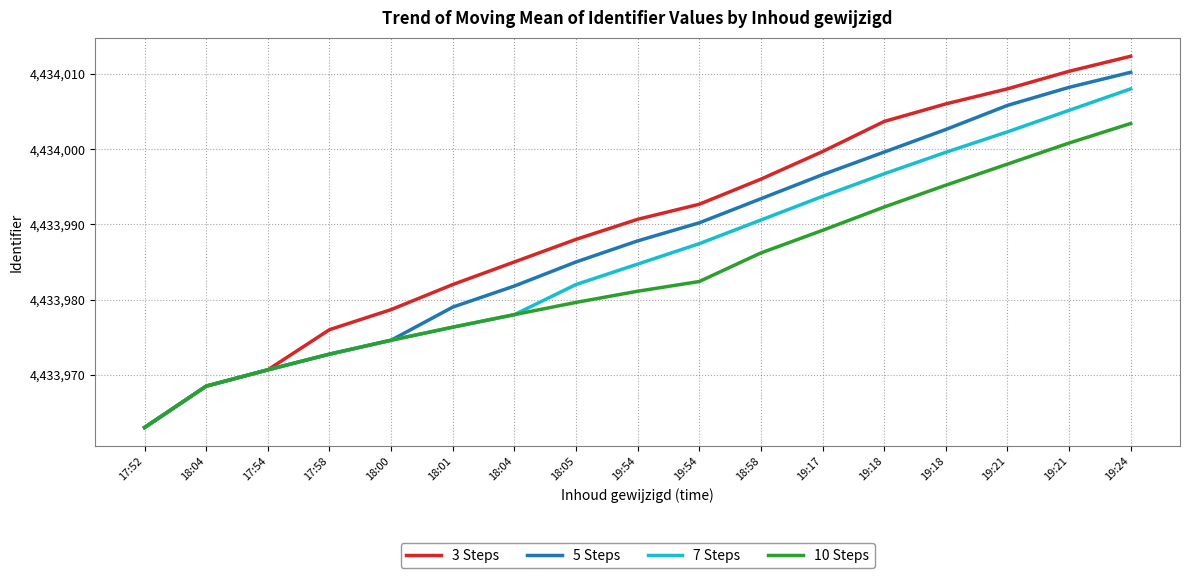

What is the sum of the 7 Steps values at 19:21 and 19:17?

8867998.9